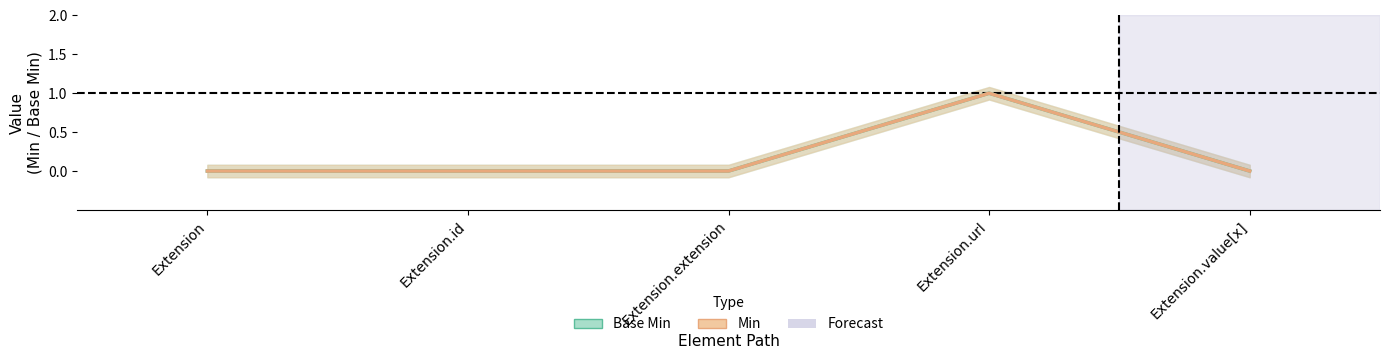

What is the highest value of the Min series?

1